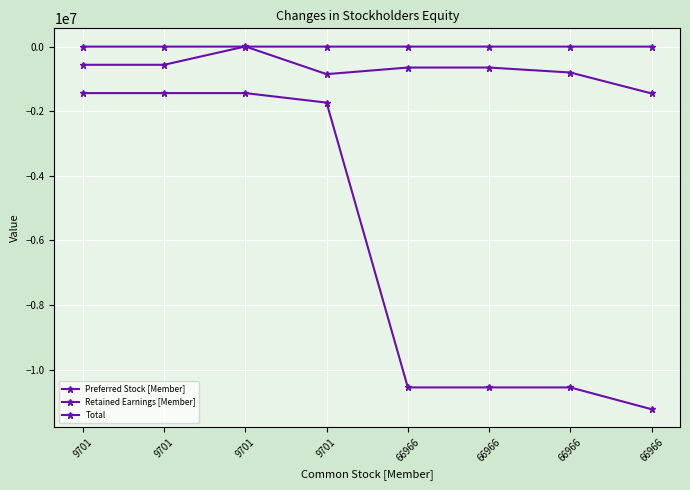

How many series are shown in this chart?

3